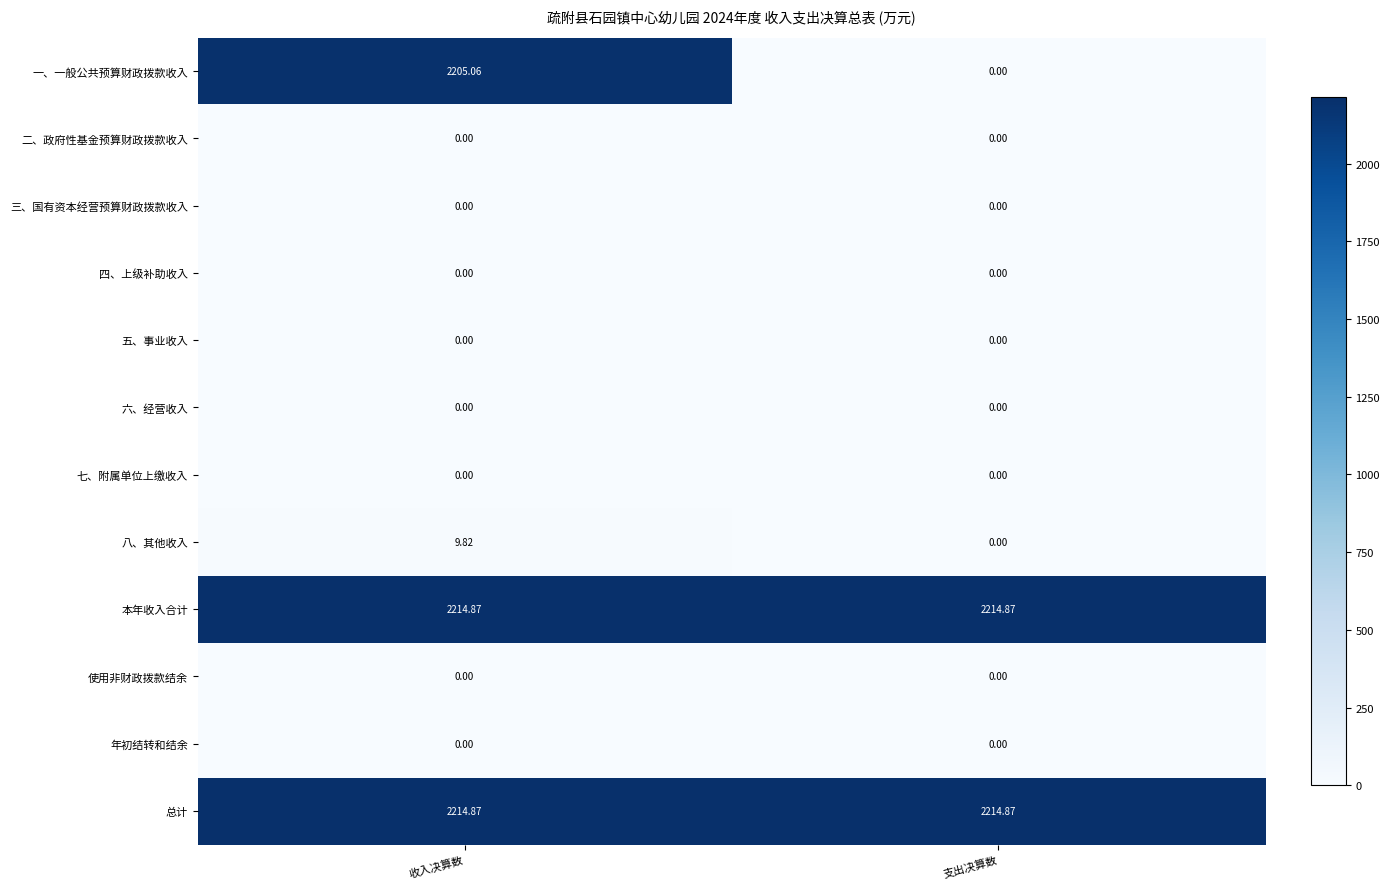

What is the difference between the highest and lowest values at 支出决算数?

2214.9